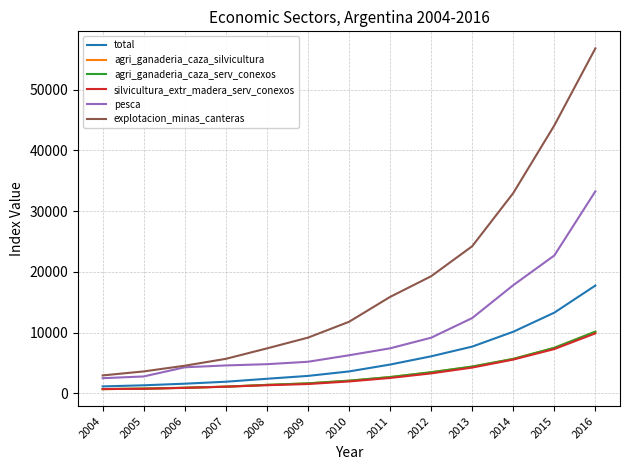

True or false: total and pesca cross at least once.

False